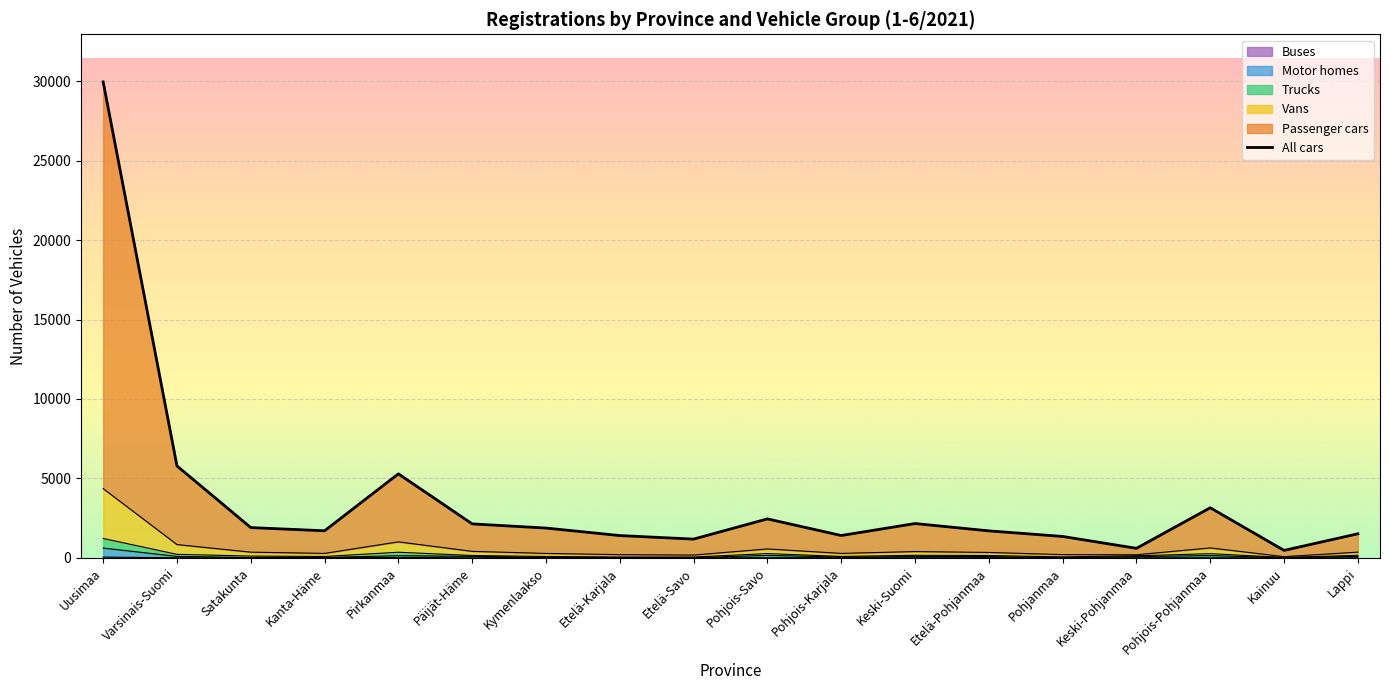

The chart shows a value of 1179 at Etelä-Savo. True or false?

True